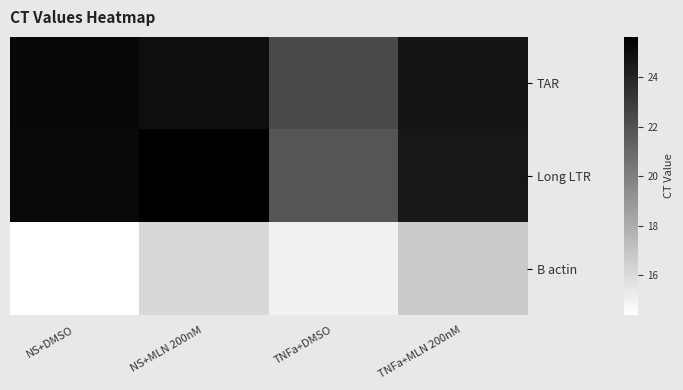

How many series are shown in this chart?

3